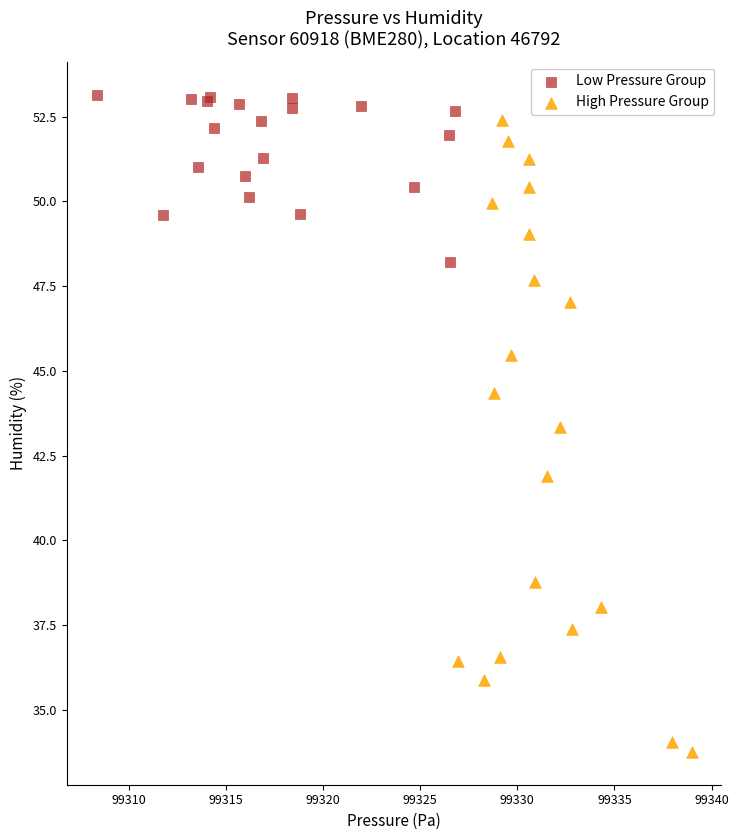

What are all the series names shown in the legend?

Low Pressure Group, High Pressure Group